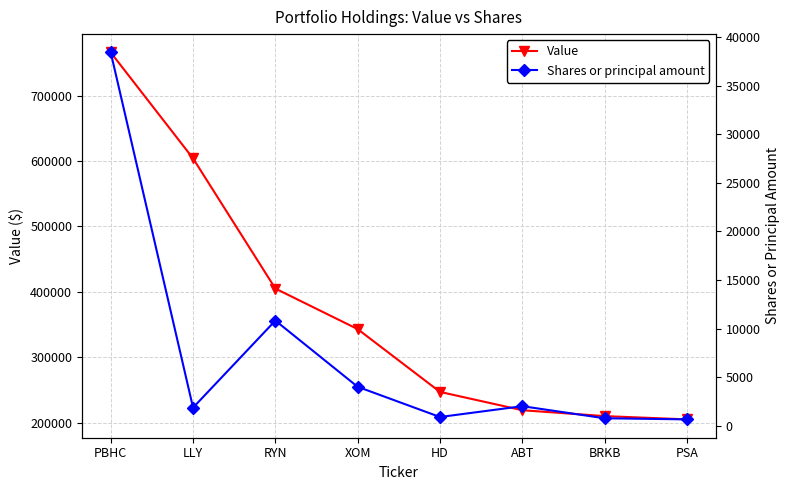

Reading left to right, transcribe all the data shown in this chart.

Value: 766000	604000	405000	343000	247000	219000	210000	205000
Shares or principal amount: 38429	1862	10825	4009	899	2013	769	655